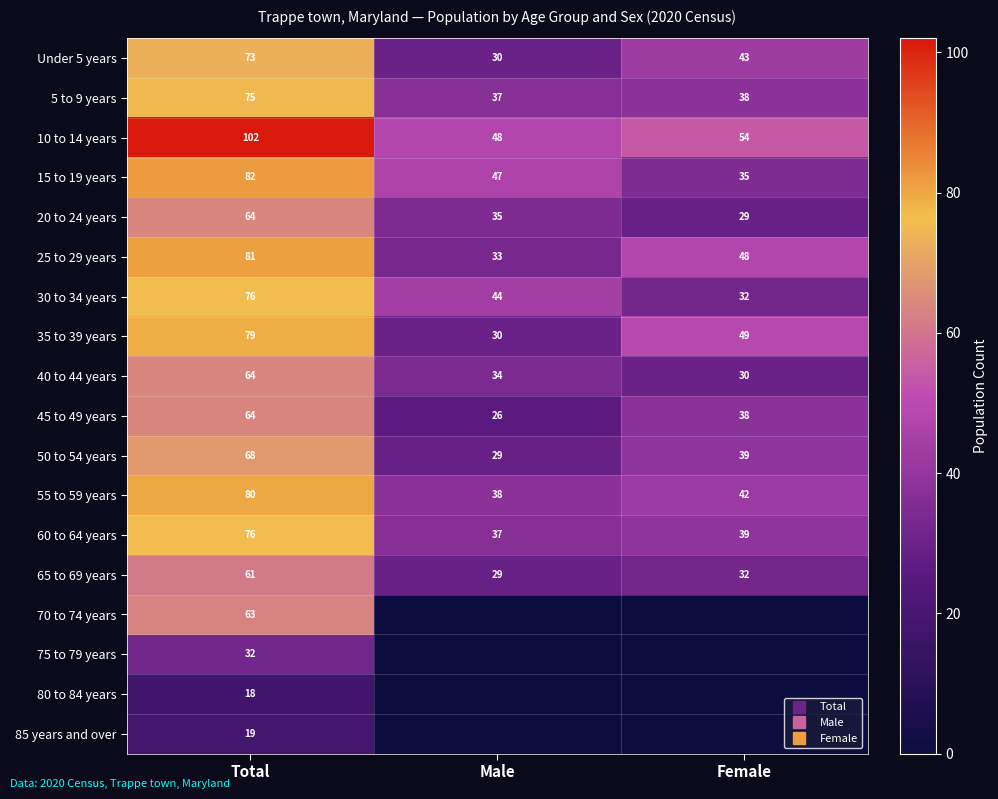

How many 75 to 79 years values are between 0 and 32?

3